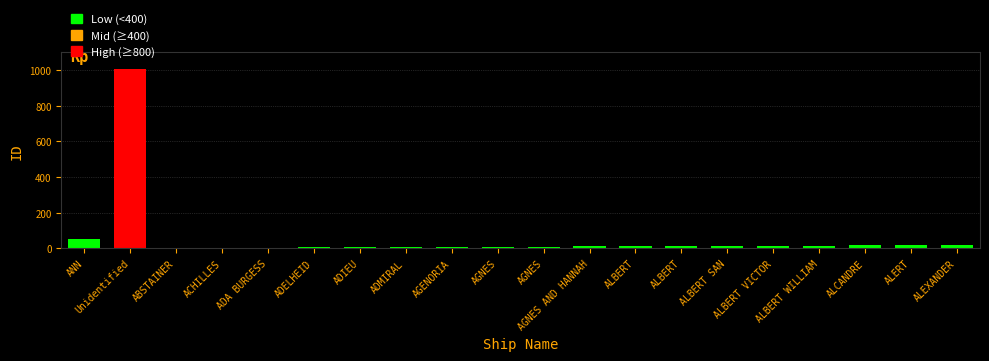

True or false: the data shows 15 at ALBERT WILLIAM.

True